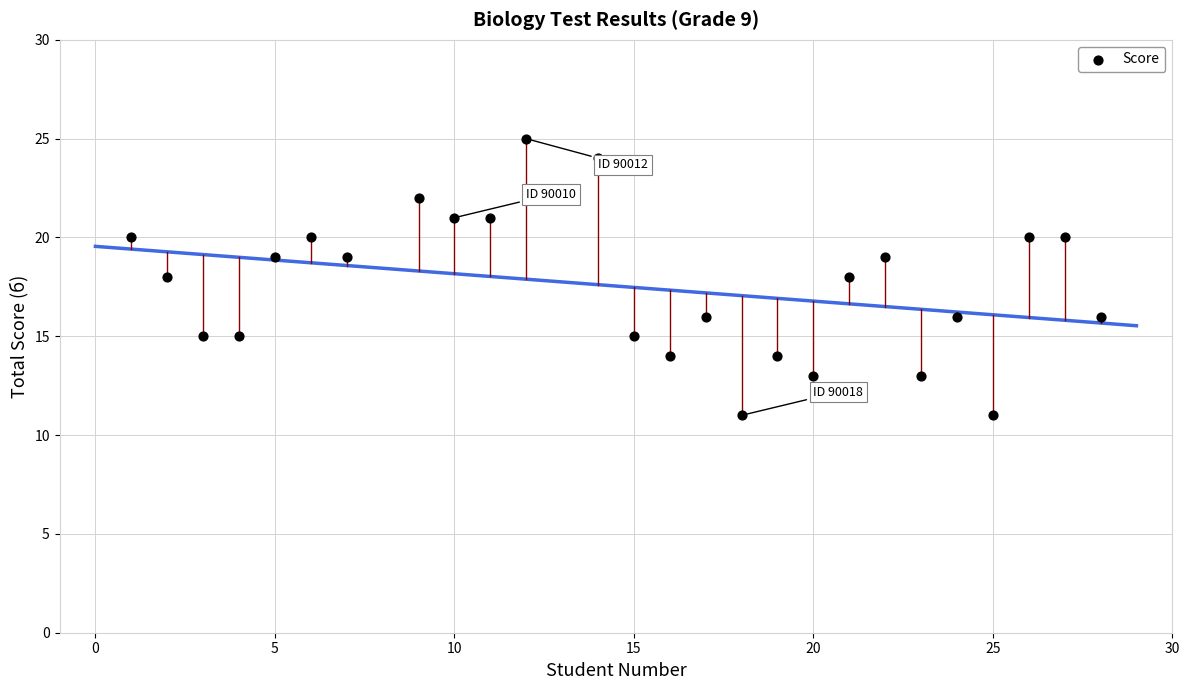

What is the range of Y values (max minus min)?

14